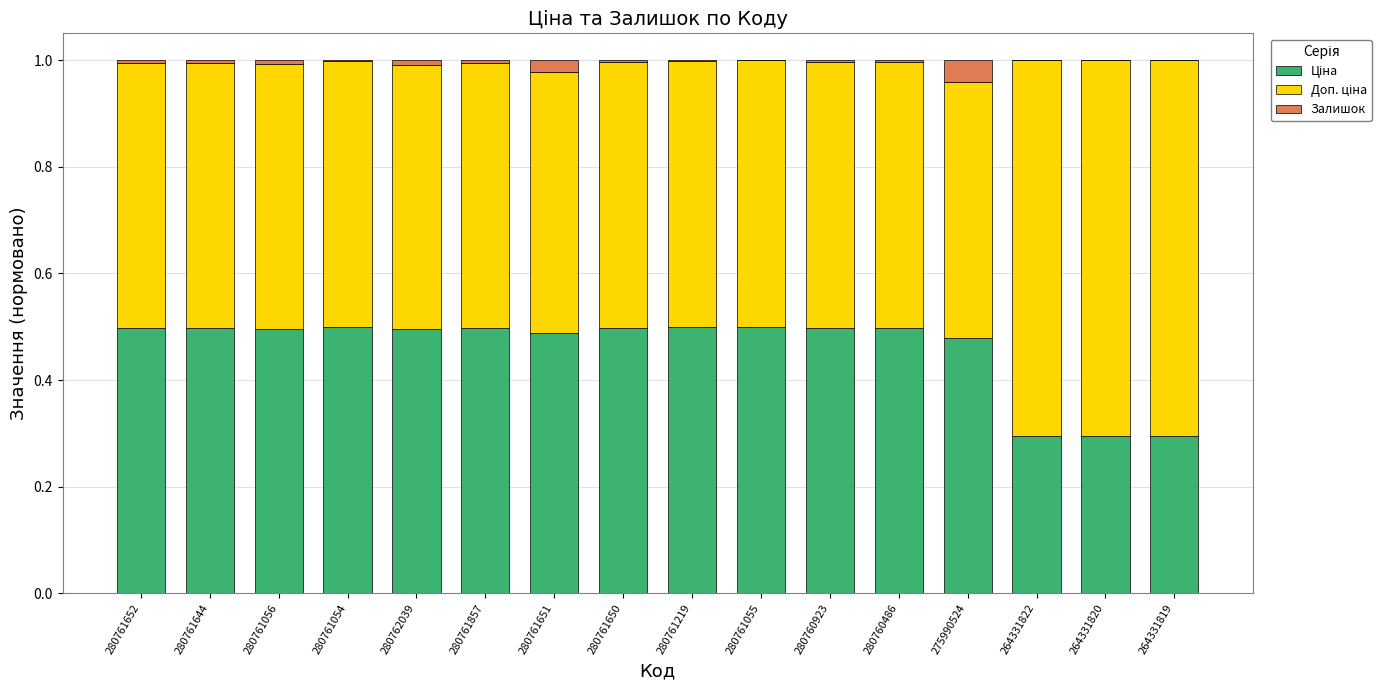

What is the total value across all series at 275990524?

1.0